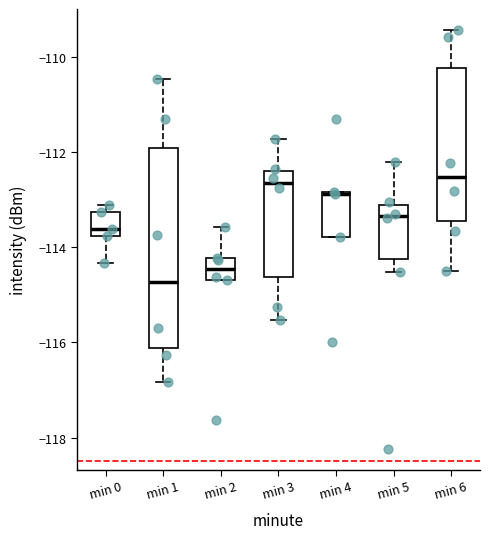

Which box's median line is the lowest?

min 1